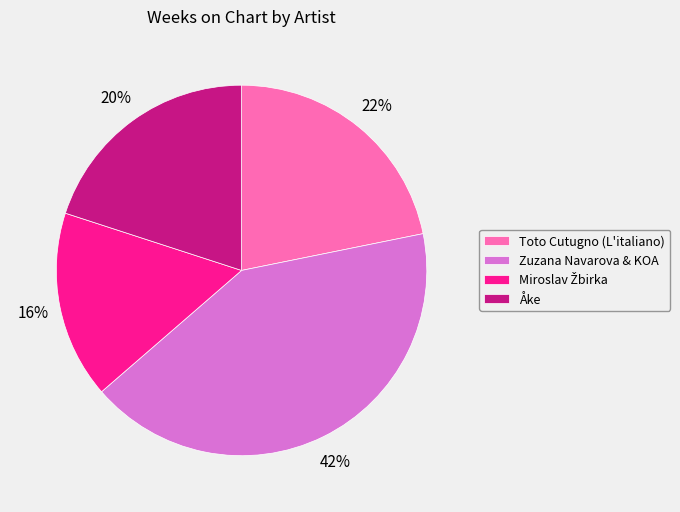

What percentage is the Toto Cutugno (L'italiano) slice, to the nearest percent?

22%